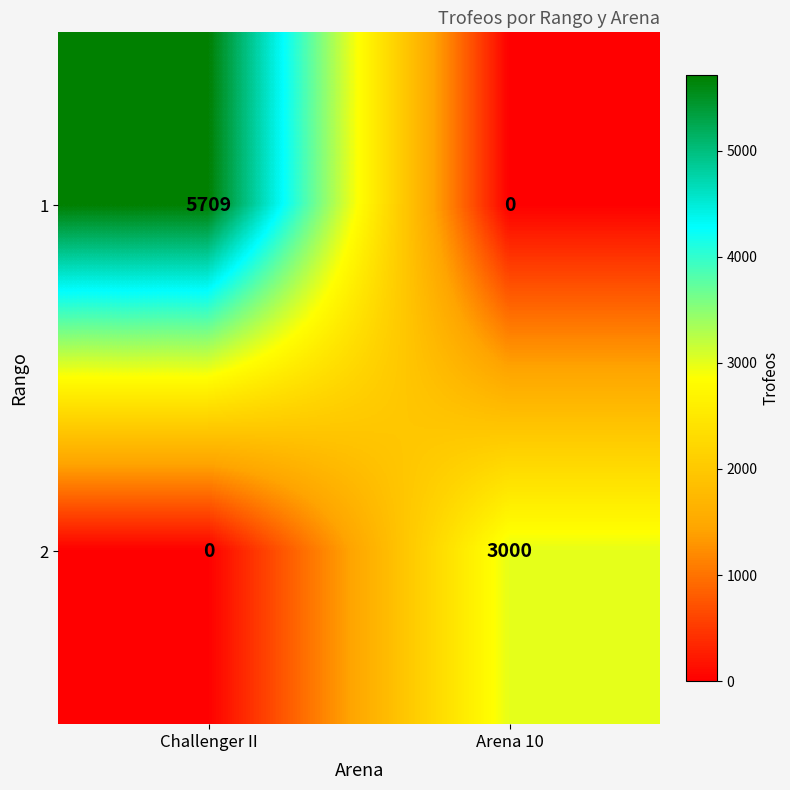

At which label is 2 closest to 1500?

Challenger II